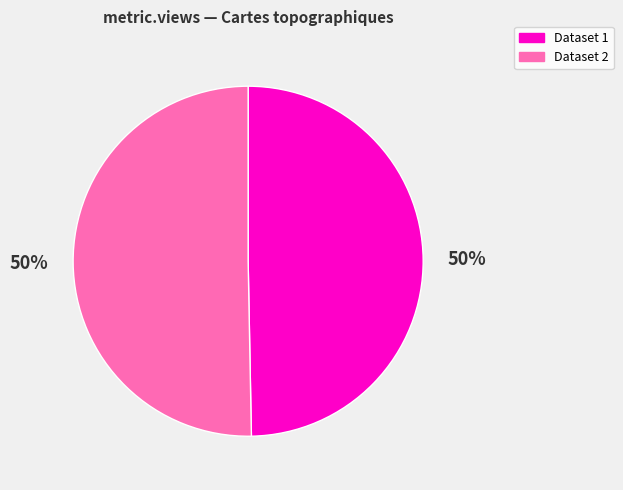

Is the sum of Dataset 2 and Dataset 1 greater than half?

Yes